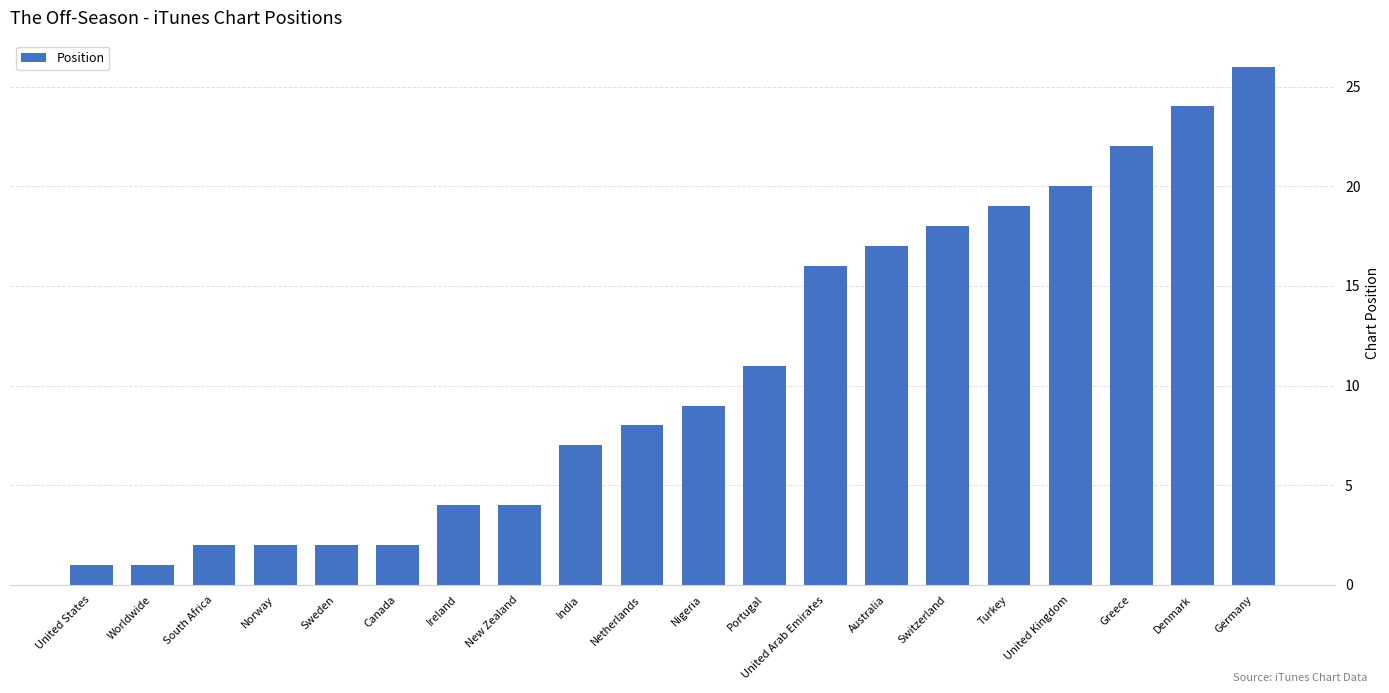

What is the ratio of the value at United States to the value at Netherlands?

0.1